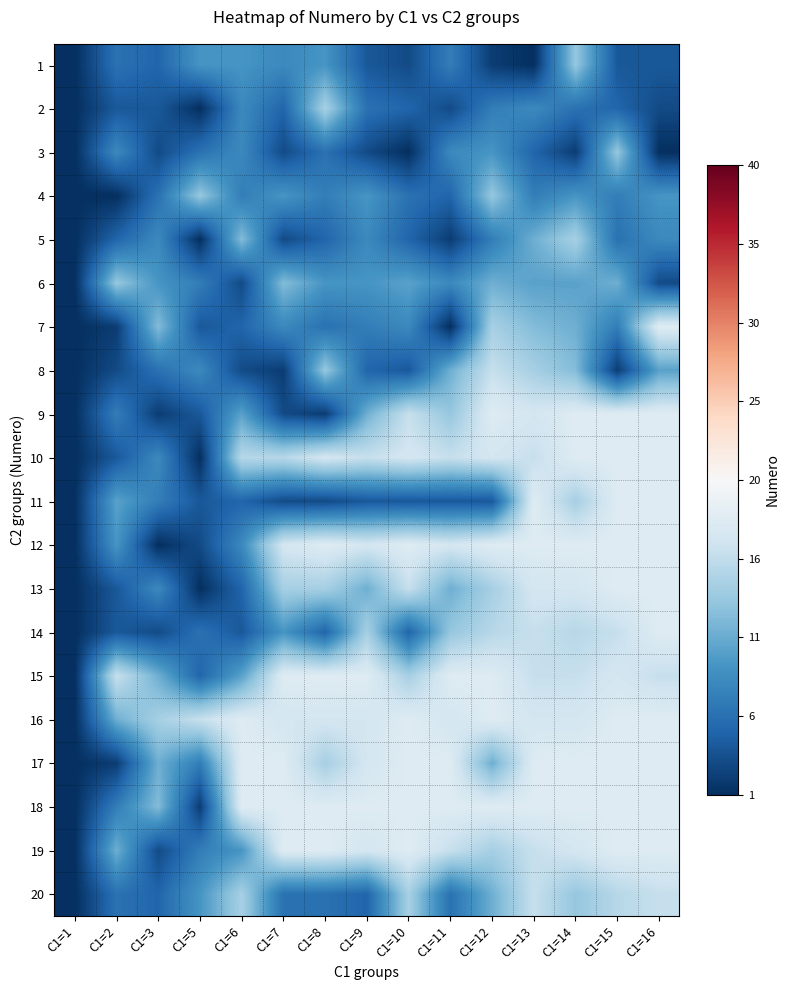

Which label corresponds to the smallest value in the chart?

C1=1